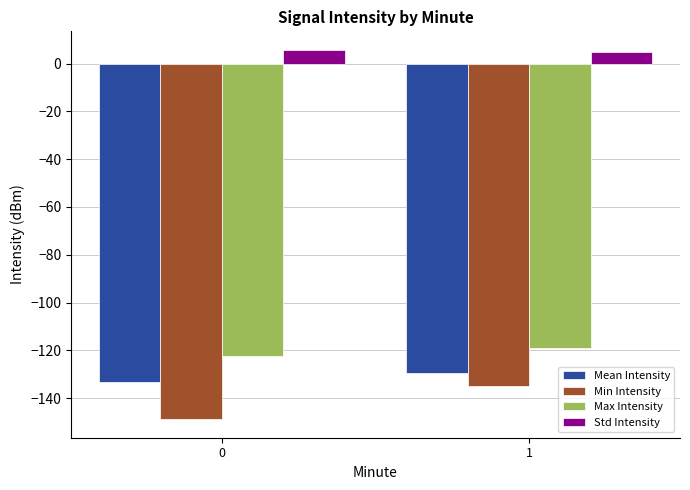

What is the smallest value displayed?

-148.8